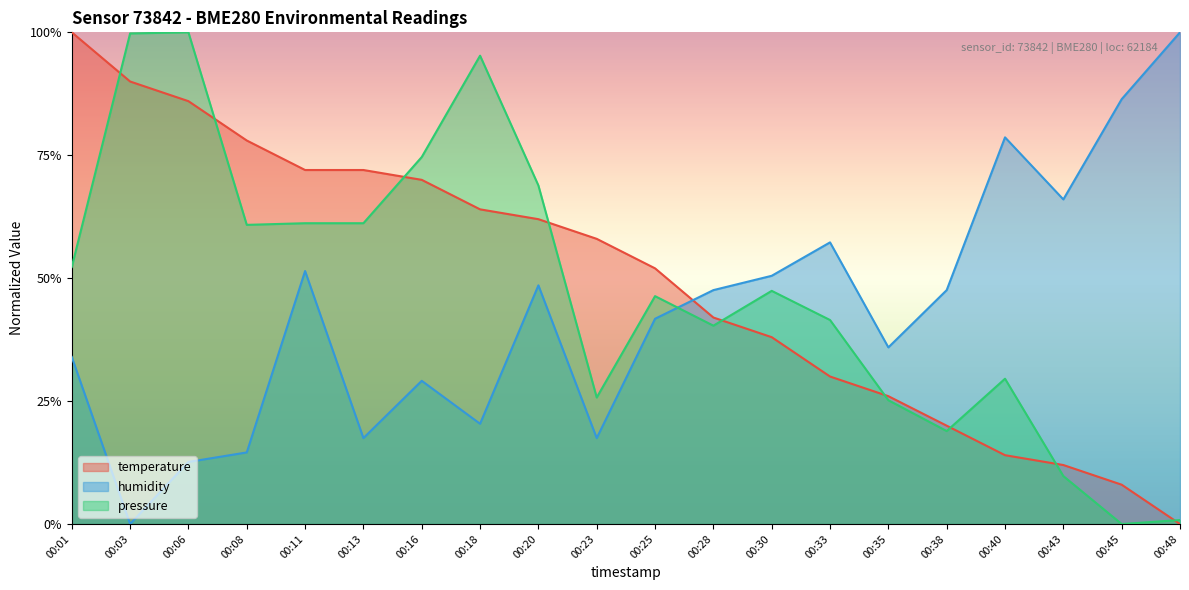

The value of temperature at 00:33 is 19.1. True or false?

False